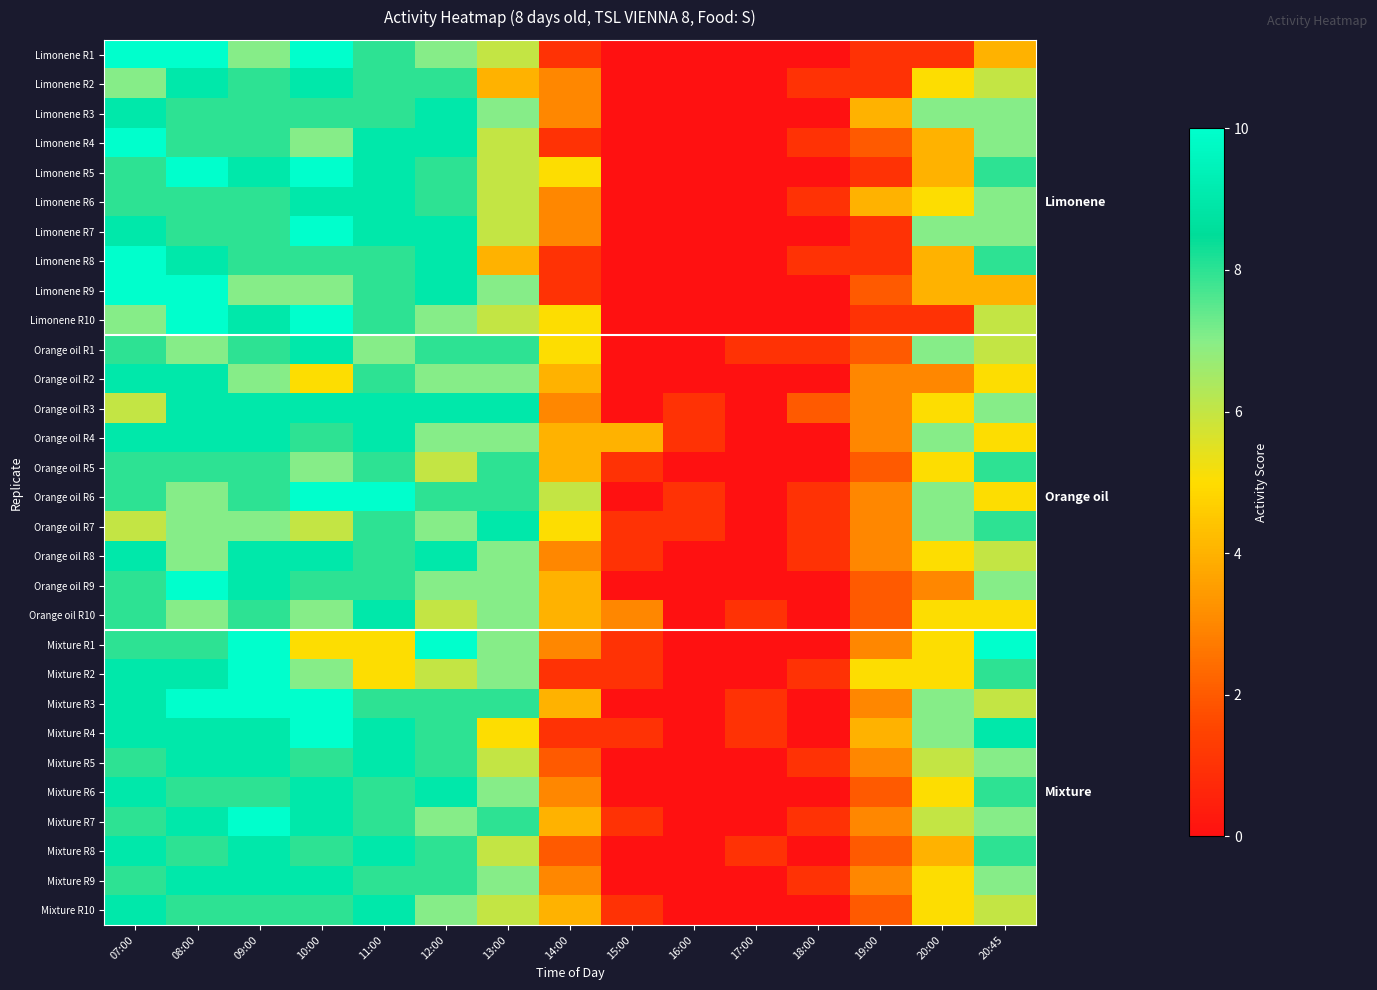

Reading left to right, transcribe all the data shown in this chart.

Limonene R1: 07:00=10	08:00=10	09:00=7	10:00=10	11:00=8	12:00=7	13:00=6	14:00=1	15:00=0	16:00=0	17:00=0	18:00=0	19:00=1	20:00=1	20:45=4
Limonene R2: 07:00=7	08:00=9	09:00=8	10:00=9	11:00=8	12:00=8	13:00=4	14:00=3	15:00=0	16:00=0	17:00=0	18:00=1	19:00=1	20:00=5	20:45=6
Limonene R3: 07:00=9	08:00=8	09:00=8	10:00=8	11:00=8	12:00=9	13:00=7	14:00=3	15:00=0	16:00=0	17:00=0	18:00=0	19:00=4	20:00=7	20:45=7
Limonene R4: 07:00=10	08:00=8	09:00=8	10:00=7	11:00=9	12:00=9	13:00=6	14:00=1	15:00=0	16:00=0	17:00=0	18:00=1	19:00=2	20:00=4	20:45=7
Limonene R5: 07:00=8	08:00=10	09:00=9	10:00=10	11:00=9	12:00=8	13:00=6	14:00=5	15:00=0	16:00=0	17:00=0	18:00=0	19:00=1	20:00=4	20:45=8
Limonene R6: 07:00=8	08:00=8	09:00=8	10:00=9	11:00=9	12:00=8	13:00=6	14:00=3	15:00=0	16:00=0	17:00=0	18:00=1	19:00=4	20:00=5	20:45=7
Limonene R7: 07:00=9	08:00=8	09:00=8	10:00=10	11:00=9	12:00=9	13:00=6	14:00=3	15:00=0	16:00=0	17:00=0	18:00=0	19:00=1	20:00=7	20:45=7
Limonene R8: 07:00=10	08:00=9	09:00=8	10:00=8	11:00=8	12:00=9	13:00=4	14:00=1	15:00=0	16:00=0	17:00=0	18:00=1	19:00=1	20:00=4	20:45=8
Limonene R9: 07:00=10	08:00=10	09:00=7	10:00=7	11:00=8	12:00=9	13:00=7	14:00=1	15:00=0	16:00=0	17:00=0	18:00=0	19:00=2	20:00=4	20:45=4
Limonene R10: 07:00=7	08:00=10	09:00=9	10:00=10	11:00=8	12:00=7	13:00=6	14:00=5	15:00=0	16:00=0	17:00=0	18:00=0	19:00=1	20:00=1	20:45=6
Orange oil R1: 07:00=8	08:00=7	09:00=8	10:00=9	11:00=7	12:00=8	13:00=8	14:00=5	15:00=0	16:00=0	17:00=1	18:00=1	19:00=2	20:00=7	20:45=6
Orange oil R2: 07:00=9	08:00=9	09:00=7	10:00=5	11:00=8	12:00=7	13:00=7	14:00=4	15:00=0	16:00=0	17:00=0	18:00=0	19:00=3	20:00=3	20:45=5
Orange oil R3: 07:00=6	08:00=9	09:00=9	10:00=9	11:00=9	12:00=9	13:00=9	14:00=3	15:00=0	16:00=1	17:00=0	18:00=2	19:00=3	20:00=5	20:45=7
Orange oil R4: 07:00=9	08:00=9	09:00=9	10:00=8	11:00=9	12:00=7	13:00=7	14:00=4	15:00=4	16:00=1	17:00=0	18:00=0	19:00=3	20:00=7	20:45=5
Orange oil R5: 07:00=8	08:00=8	09:00=8	10:00=7	11:00=8	12:00=6	13:00=8	14:00=4	15:00=1	16:00=0	17:00=0	18:00=0	19:00=2	20:00=5	20:45=8
Orange oil R6: 07:00=8	08:00=7	09:00=8	10:00=10	11:00=10	12:00=8	13:00=8	14:00=6	15:00=0	16:00=1	17:00=0	18:00=1	19:00=3	20:00=7	20:45=5
Orange oil R7: 07:00=6	08:00=7	09:00=7	10:00=6	11:00=8	12:00=7	13:00=9	14:00=5	15:00=1	16:00=1	17:00=0	18:00=1	19:00=3	20:00=7	20:45=8
Orange oil R8: 07:00=9	08:00=7	09:00=9	10:00=9	11:00=8	12:00=9	13:00=7	14:00=3	15:00=1	16:00=0	17:00=0	18:00=1	19:00=3	20:00=5	20:45=6
Orange oil R9: 07:00=8	08:00=10	09:00=9	10:00=8	11:00=8	12:00=7	13:00=7	14:00=4	15:00=0	16:00=0	17:00=0	18:00=0	19:00=2	20:00=3	20:45=7
Orange oil R10: 07:00=8	08:00=7	09:00=8	10:00=7	11:00=9	12:00=6	13:00=7	14:00=4	15:00=3	16:00=0	17:00=1	18:00=0	19:00=2	20:00=5	20:45=5
Mixture R1: 07:00=8	08:00=8	09:00=10	10:00=5	11:00=5	12:00=10	13:00=7	14:00=3	15:00=1	16:00=0	17:00=0	18:00=0	19:00=3	20:00=5	20:45=10
Mixture R2: 07:00=9	08:00=9	09:00=10	10:00=7	11:00=5	12:00=6	13:00=7	14:00=1	15:00=1	16:00=0	17:00=0	18:00=1	19:00=5	20:00=5	20:45=8
Mixture R3: 07:00=9	08:00=10	09:00=10	10:00=10	11:00=8	12:00=8	13:00=8	14:00=4	15:00=0	16:00=0	17:00=1	18:00=0	19:00=3	20:00=7	20:45=6
Mixture R4: 07:00=9	08:00=9	09:00=9	10:00=10	11:00=9	12:00=8	13:00=5	14:00=1	15:00=1	16:00=0	17:00=1	18:00=0	19:00=4	20:00=7	20:45=9
Mixture R5: 07:00=8	08:00=9	09:00=9	10:00=8	11:00=9	12:00=8	13:00=6	14:00=2	15:00=0	16:00=0	17:00=0	18:00=1	19:00=3	20:00=6	20:45=7
Mixture R6: 07:00=9	08:00=8	09:00=8	10:00=9	11:00=8	12:00=9	13:00=7	14:00=3	15:00=0	16:00=0	17:00=0	18:00=0	19:00=2	20:00=5	20:45=8
Mixture R7: 07:00=8	08:00=9	09:00=10	10:00=9	11:00=8	12:00=7	13:00=8	14:00=4	15:00=1	16:00=0	17:00=0	18:00=1	19:00=3	20:00=6	20:45=7
Mixture R8: 07:00=9	08:00=8	09:00=9	10:00=8	11:00=9	12:00=8	13:00=6	14:00=2	15:00=0	16:00=0	17:00=1	18:00=0	19:00=2	20:00=4	20:45=8
Mixture R9: 07:00=8	08:00=9	09:00=9	10:00=9	11:00=8	12:00=8	13:00=7	14:00=3	15:00=0	16:00=0	17:00=0	18:00=1	19:00=3	20:00=5	20:45=7
Mixture R10: 07:00=9	08:00=8	09:00=8	10:00=8	11:00=9	12:00=7	13:00=6	14:00=4	15:00=1	16:00=0	17:00=0	18:00=0	19:00=2	20:00=5	20:45=6